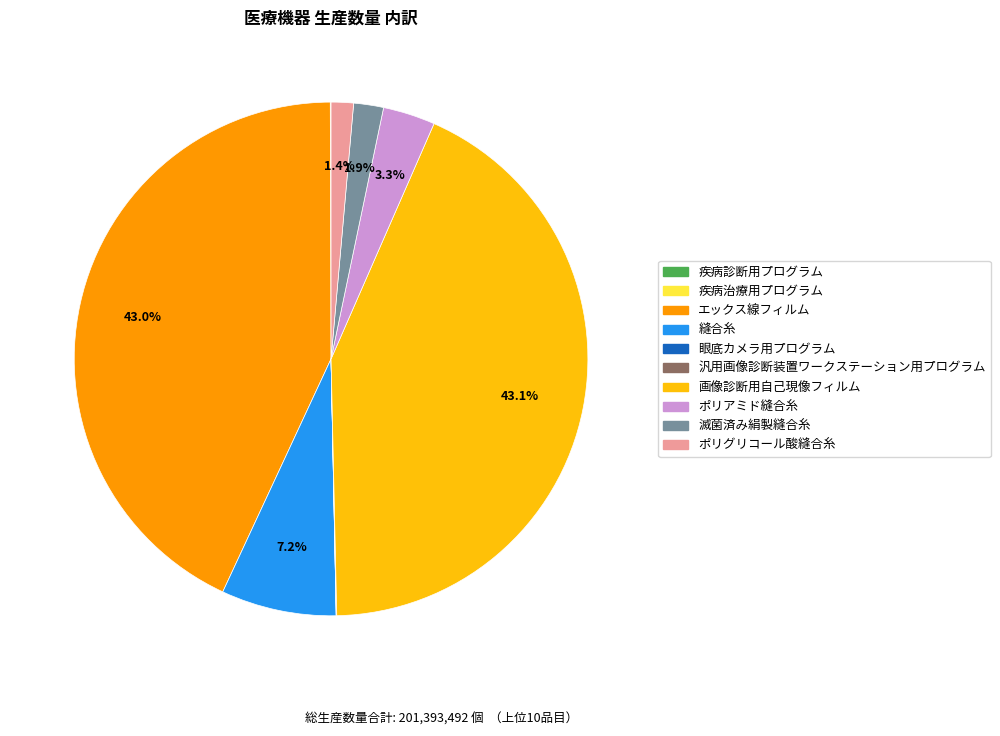

True or false: ポリグリコール酸縫合糸 accounts for 14% of the total.

False